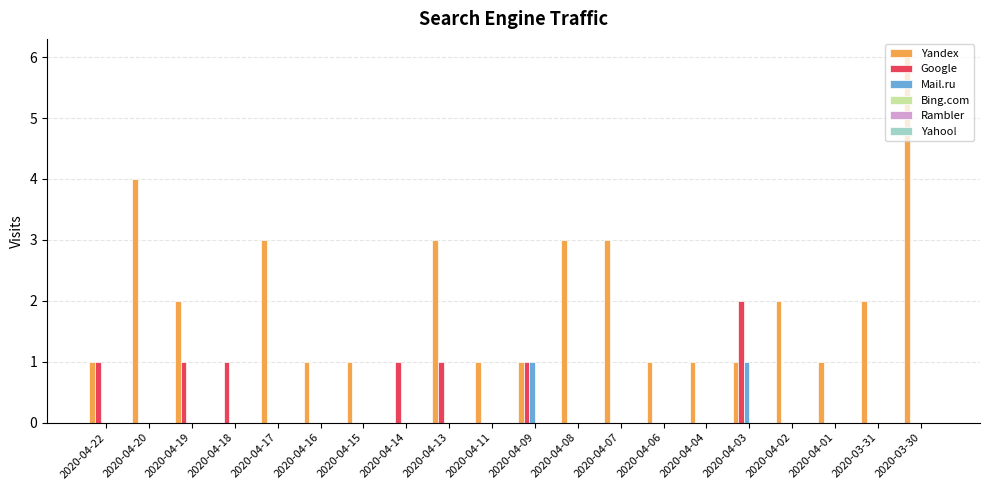

The Google series shows -1 at 2020-04-11. True or false?

False